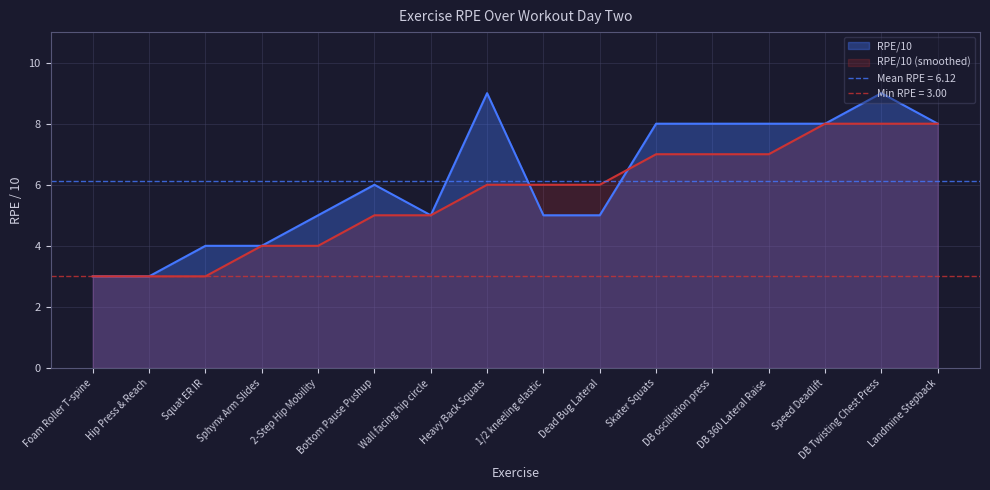

Which has a higher value, Sphynx Arm Slides or Speed Deadlift?

Speed Deadlift